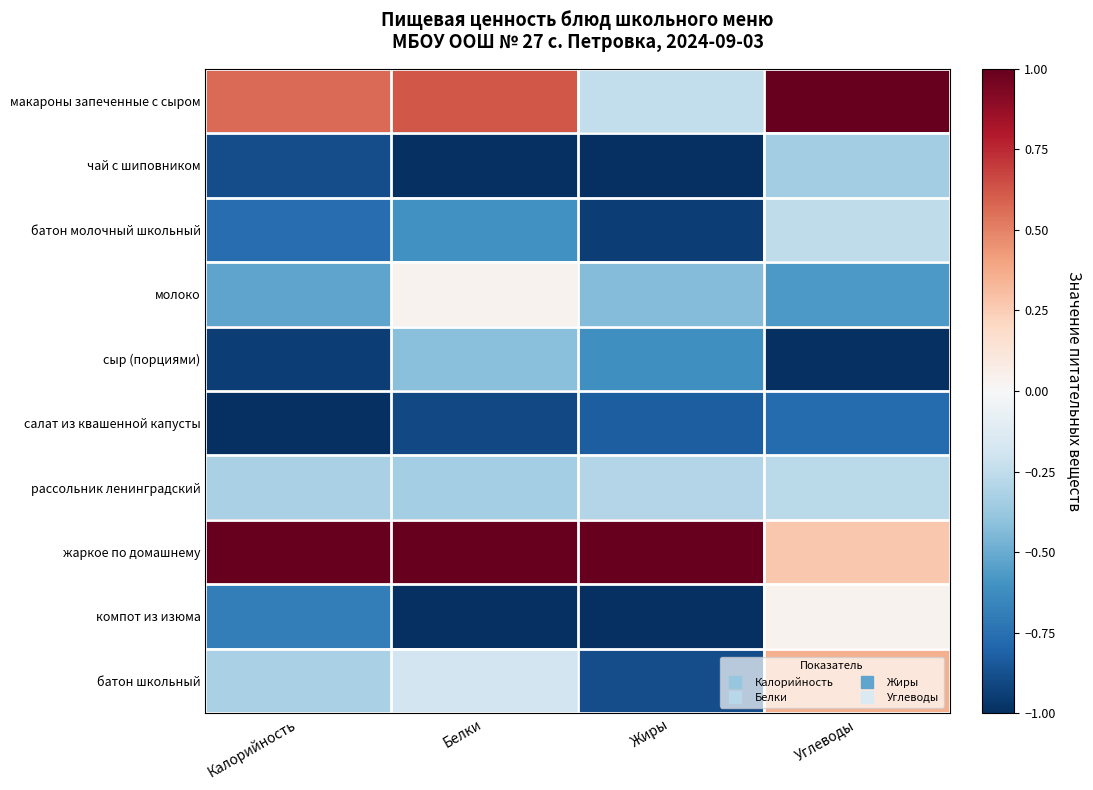

How many categories are shown in the chart?

4